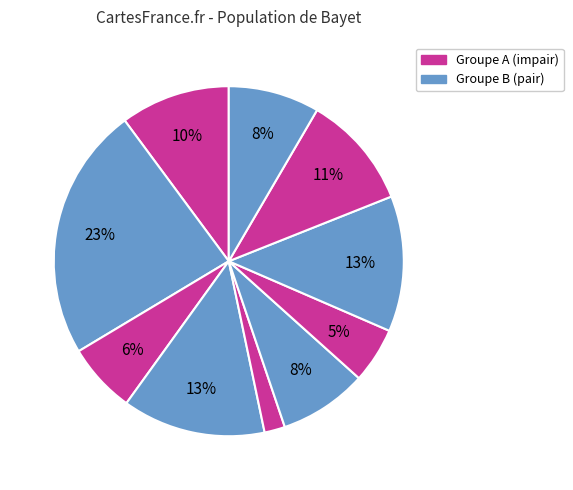

Does any single category account for the majority?

No